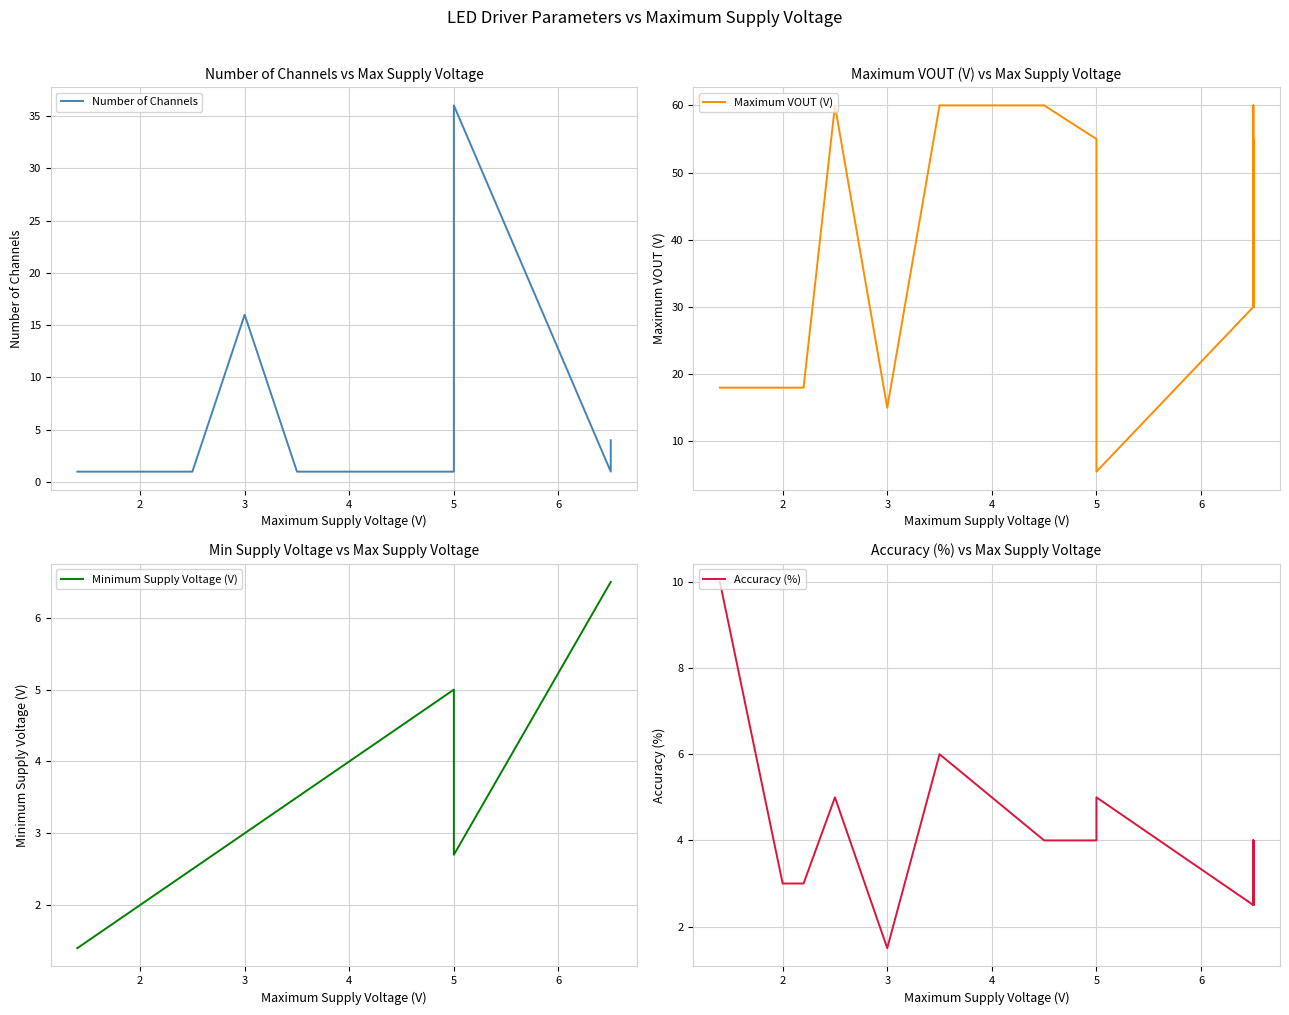

How many data points does each series have?

15